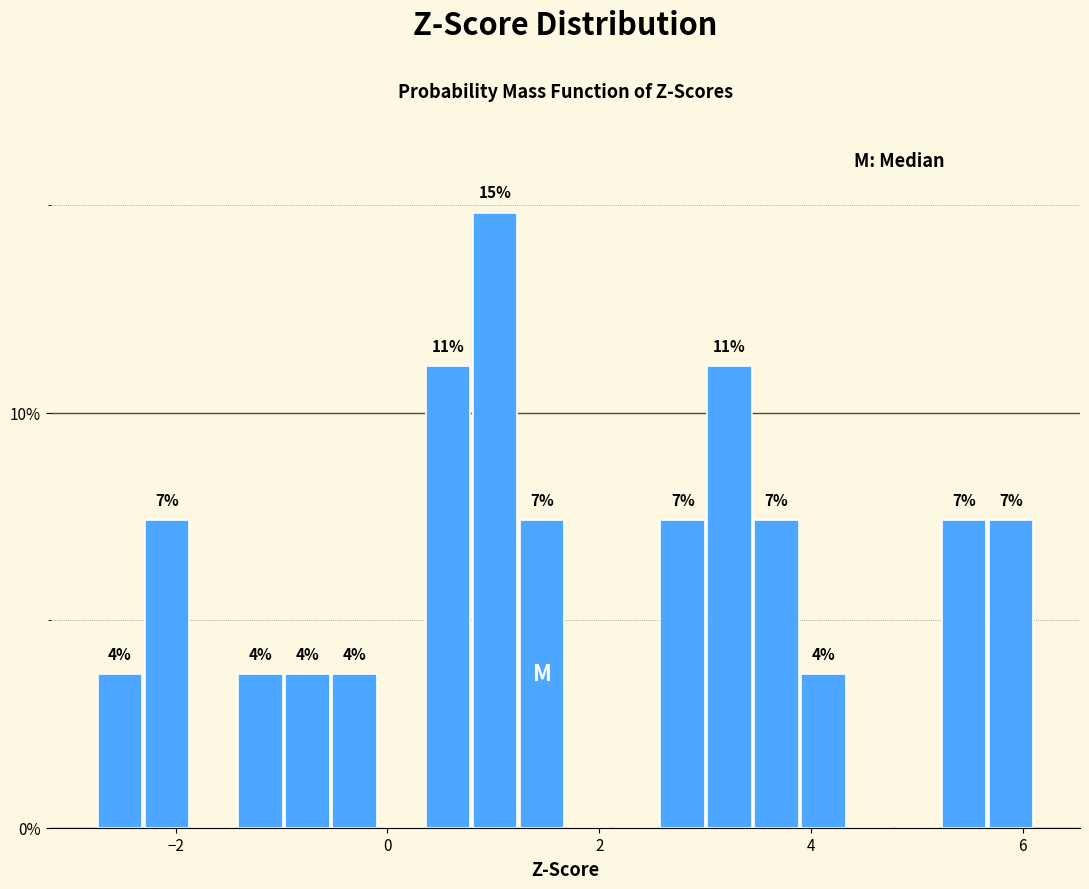

Read against the x-axis, roughly where is the centre of the tallest bar?

1.0